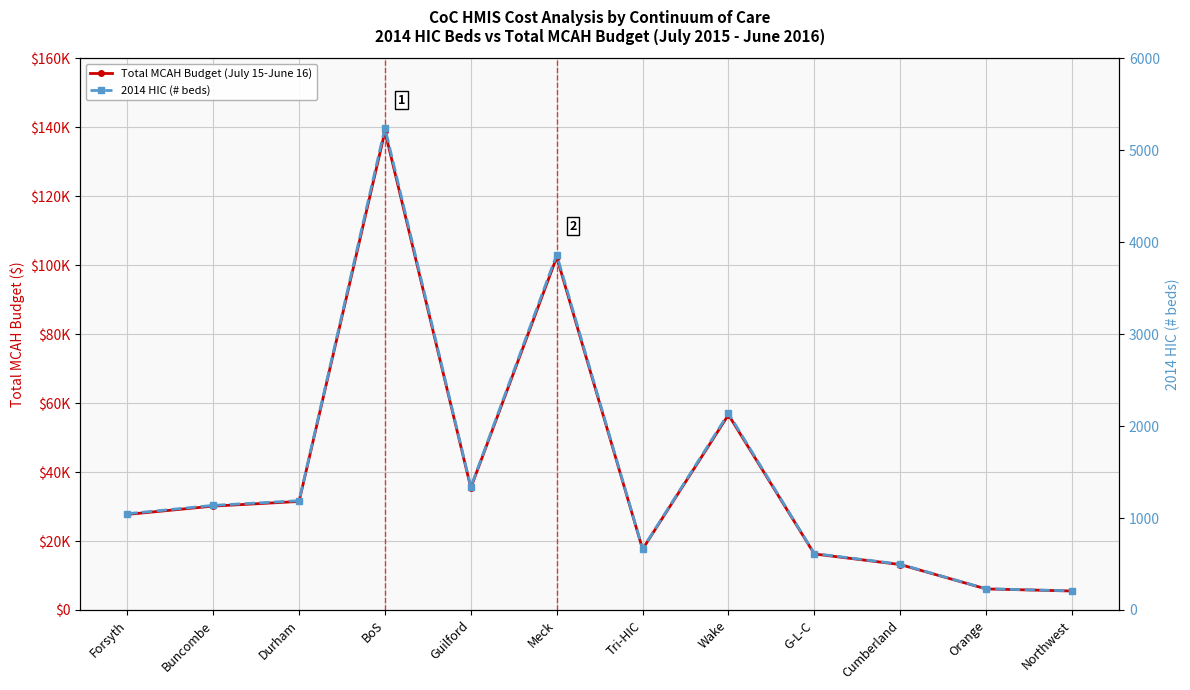

How many series are shown in this chart?

2